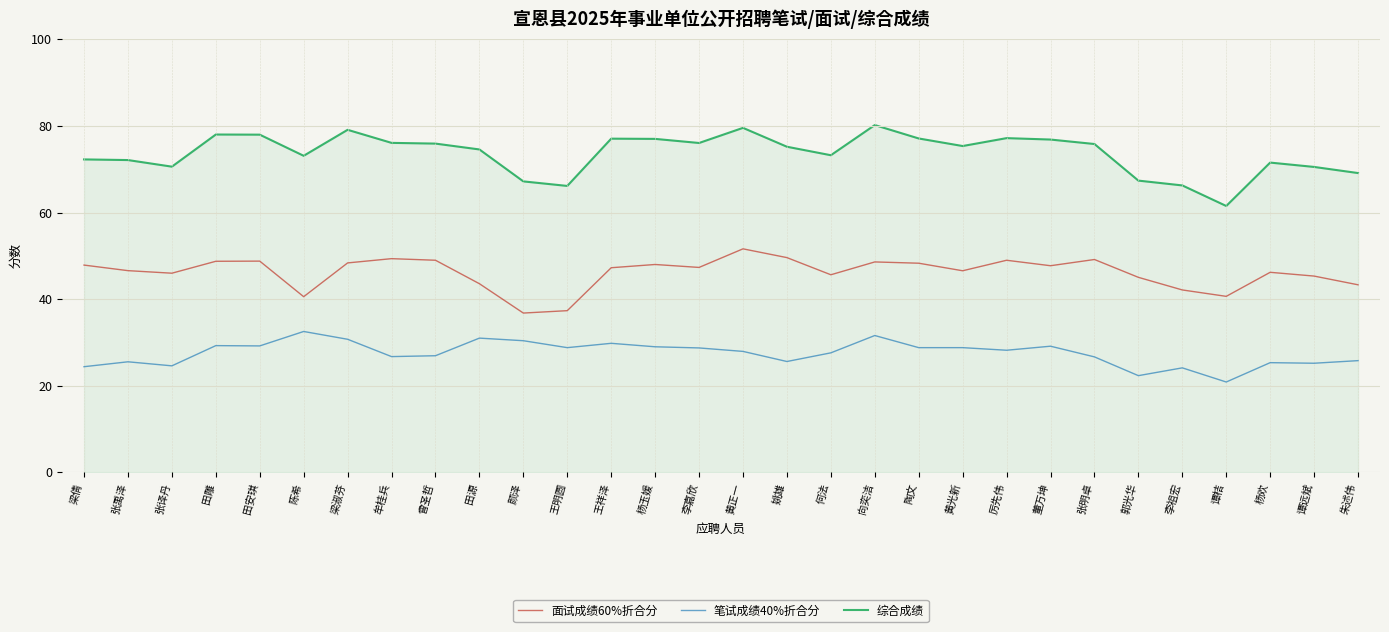

In 综合成绩, how many points are higher than both neighbors (excluding endpoints)?

7